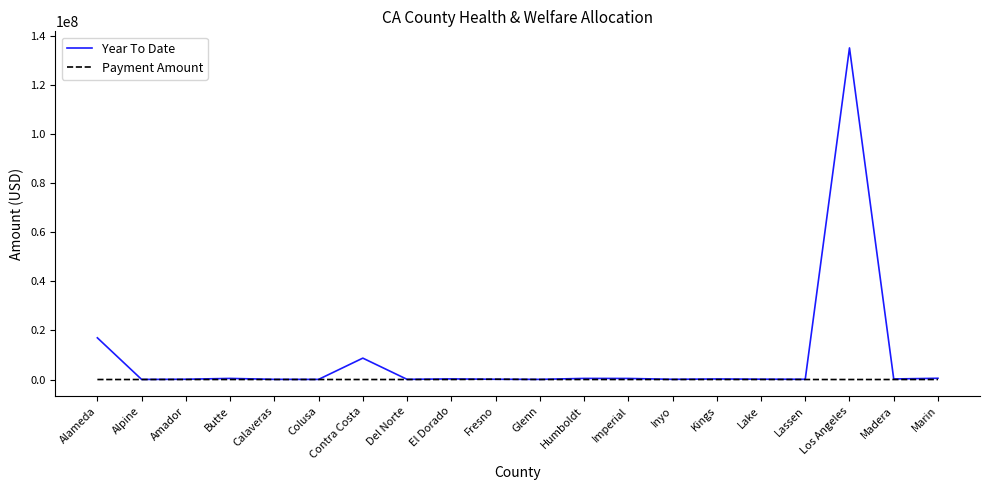

What is the highest value of the Year To Date series?

135003589.1